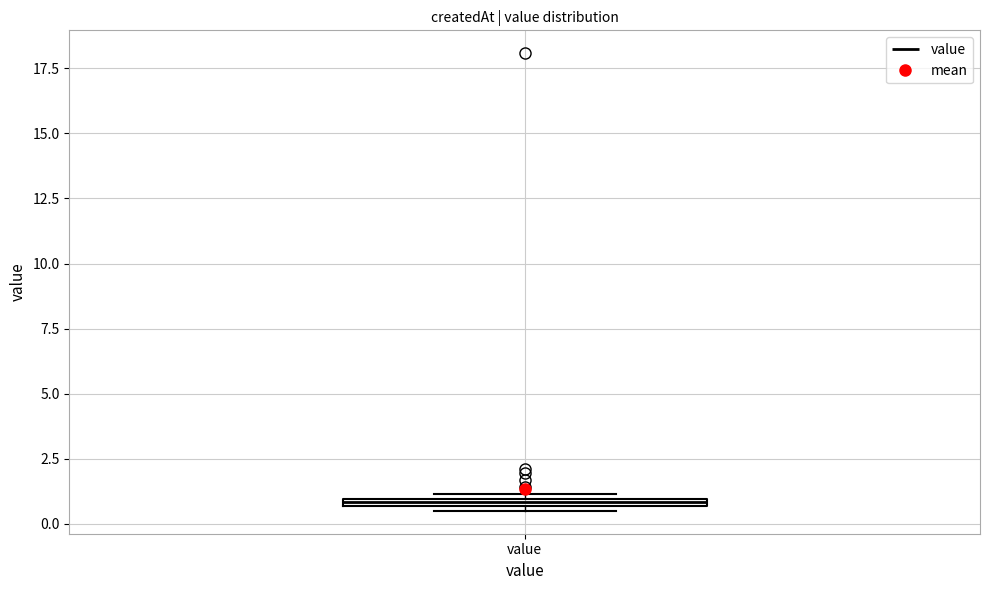

Where is the lower edge of the box for value on the y-axis? The values are not printed on the chart, so give them approximately, as read against the axis.

0.5